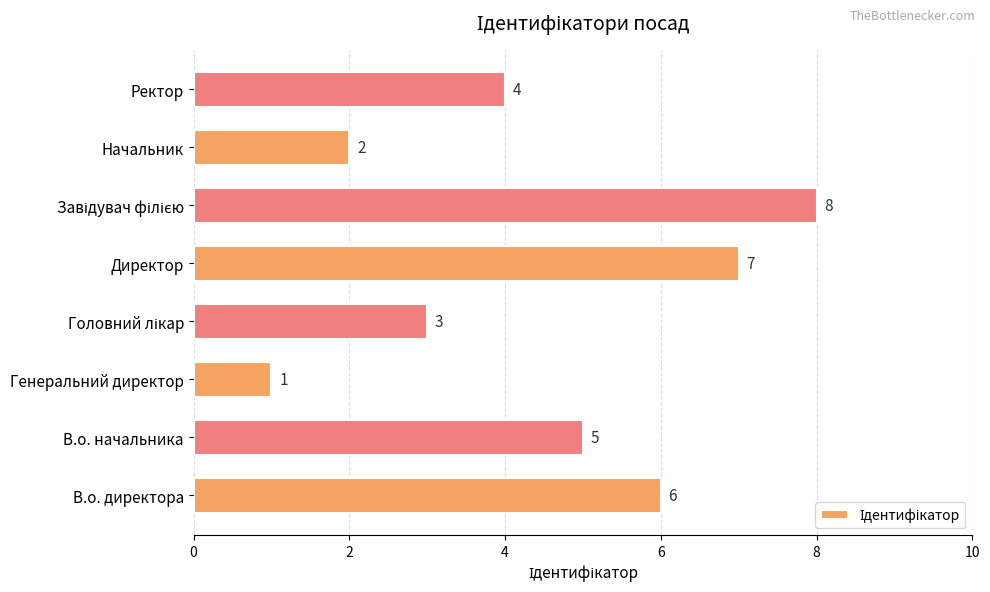

What is the sum of all values?

36